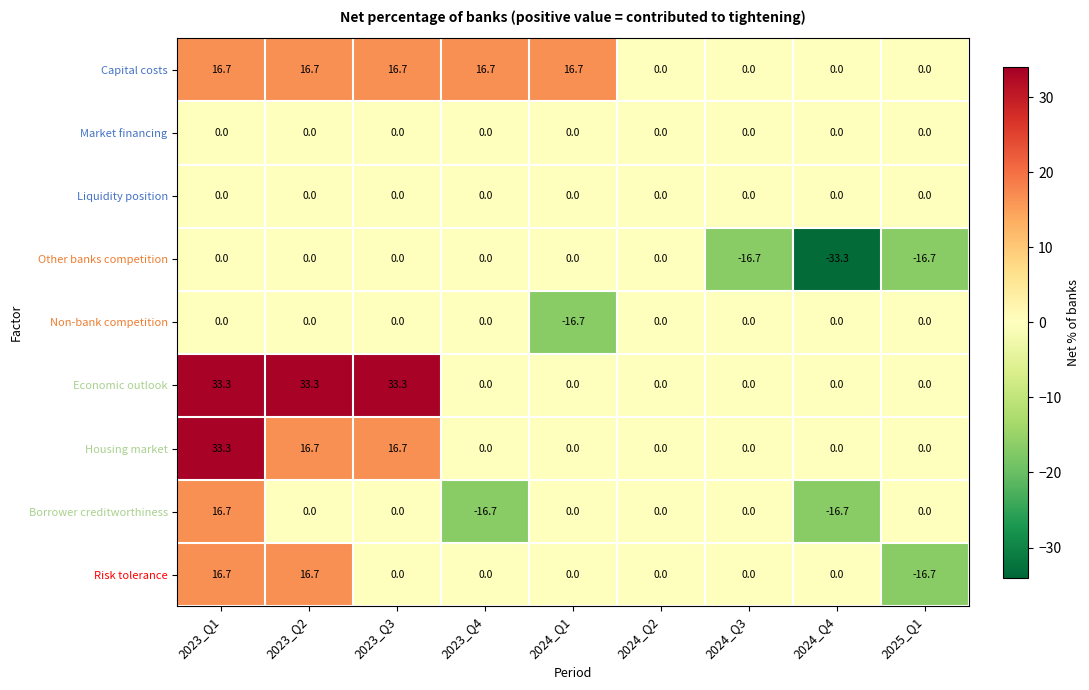

What is the minimum value shown in the chart?

-33.3